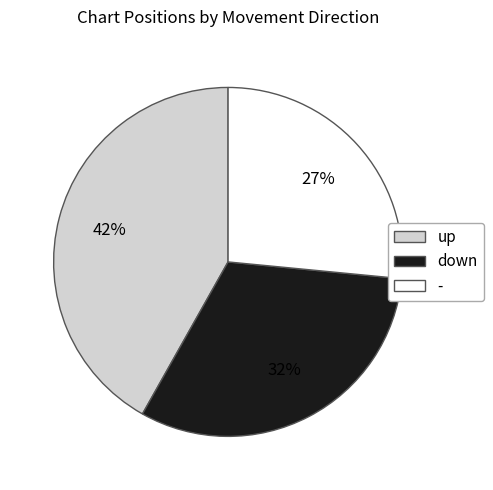

Is it true that up is 31% of the pie?

False